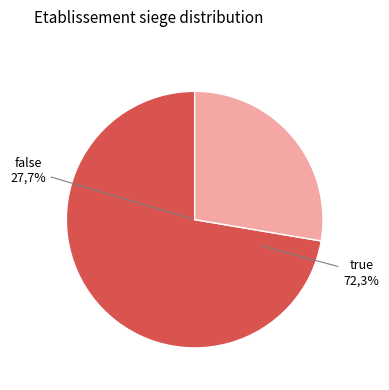

Does any single category account for the majority?

Yes